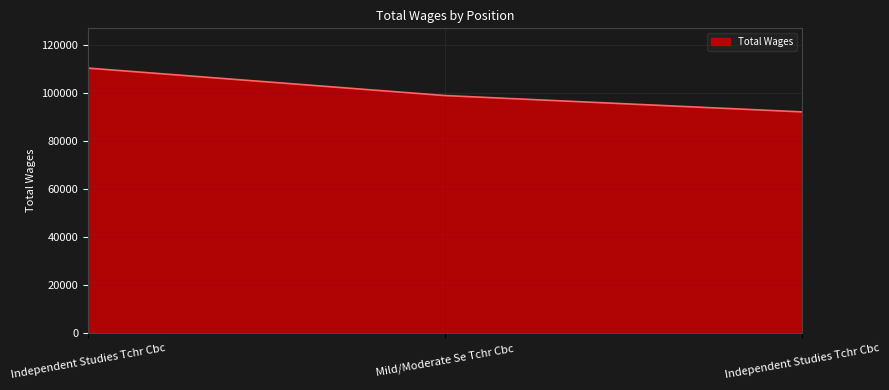

How many series are shown in this chart?

1